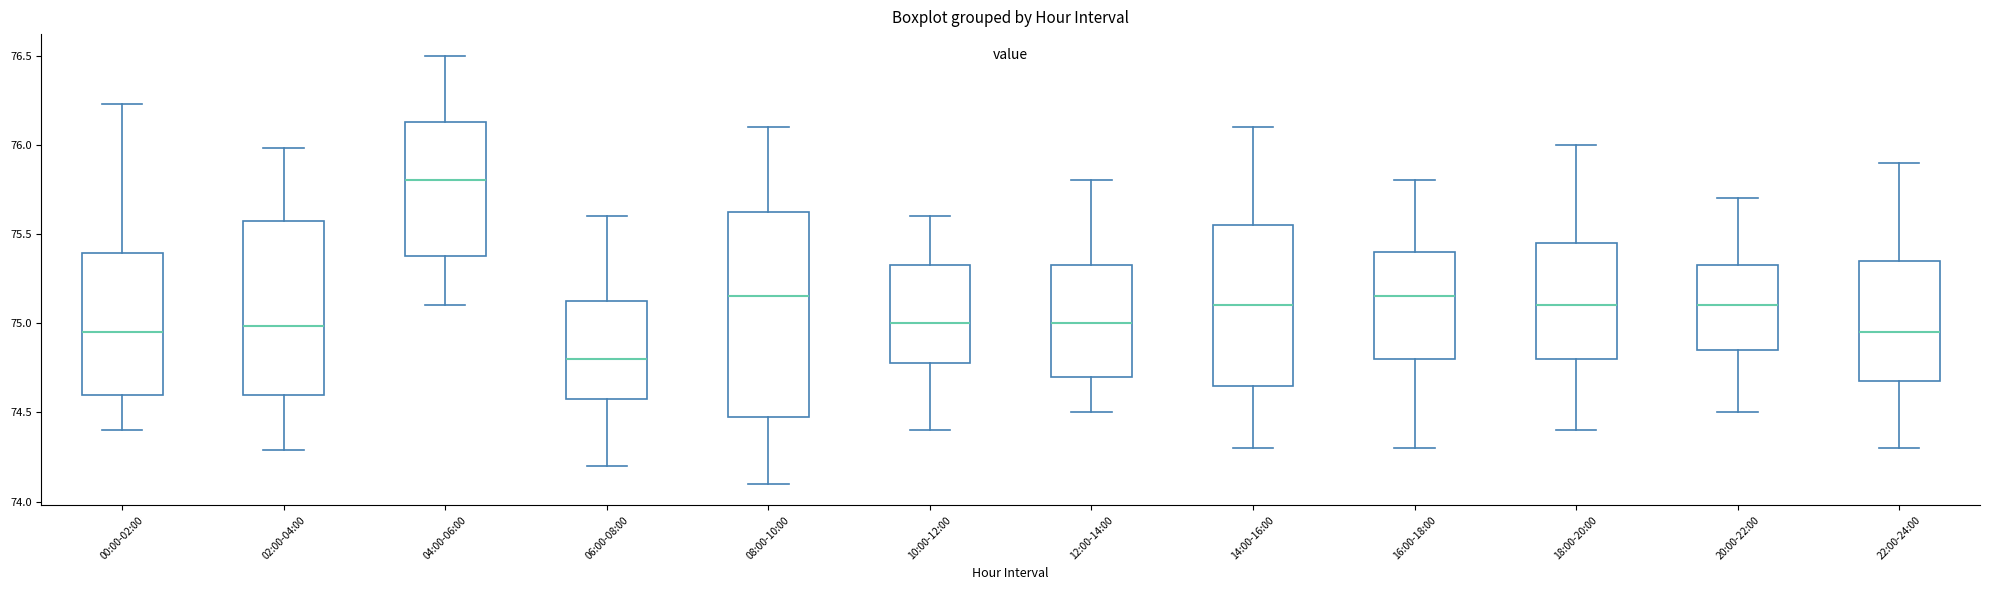

Where does the upper whisker of the box for 06:00-08:00 end on the y-axis? The values are not printed on the chart, so give them approximately, as read against the axis.

75.60